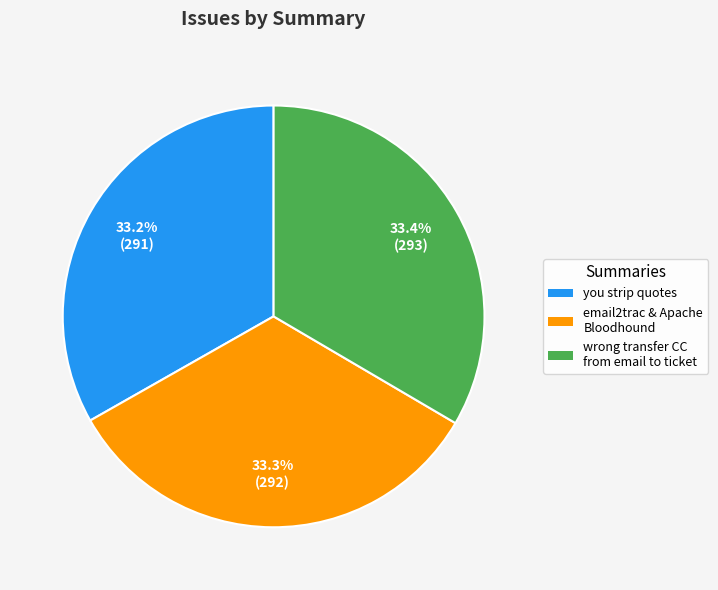

Does any single category account for the majority?

No